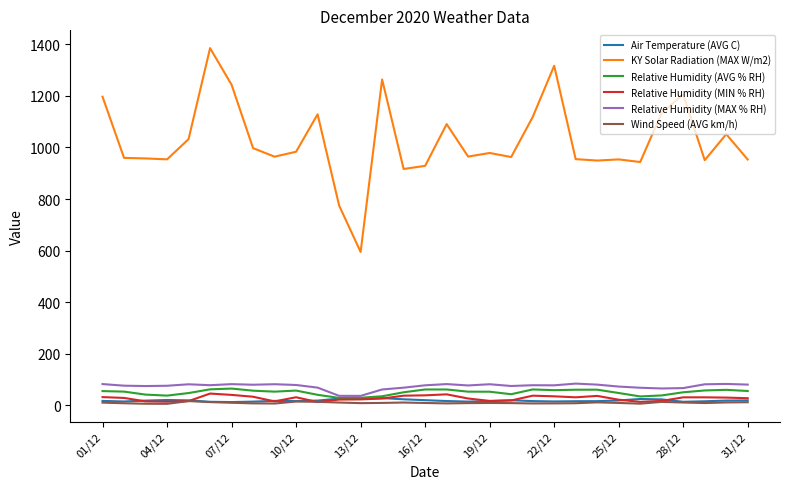

In Relative Humidity (MAX % RH), how many points are lower than both neighbors (excluding endpoints)?

8